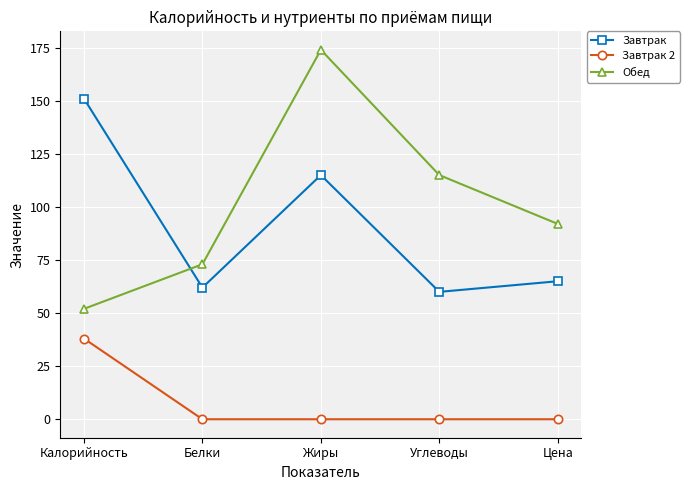

Between which two adjacent categories do Обед and Завтрак first intersect?

Калорийность and Белки